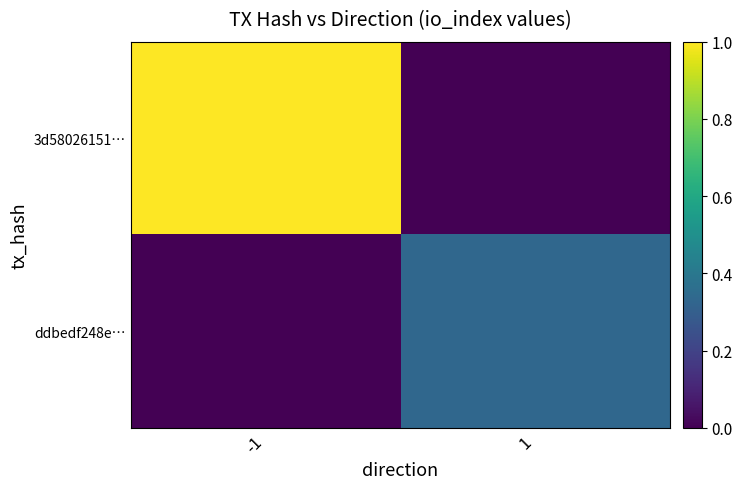

Rank the series by their average value, from lowest to highest.

ddbedf248e…, 3d58026151…